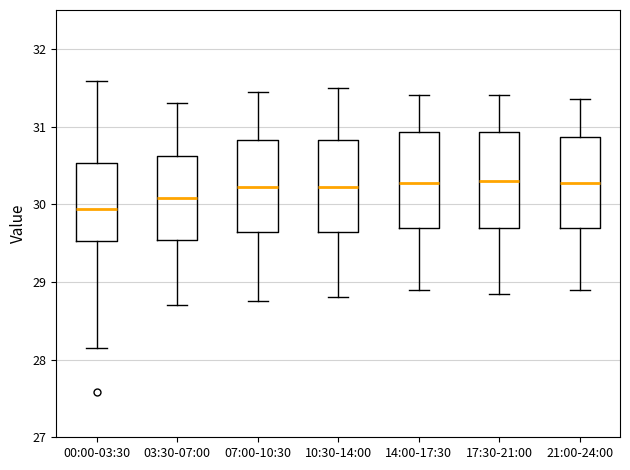

Reading left to right, read every box against the y-axis: the position of its median line, the range the box covers, and the ends of its whiskers. The values are not printed on the chart, so give them approximately, as read against the axis.

00:00-03:30: median 29.9, box 29.5 to 30.5, whiskers 28.2 to 31.6
03:30-07:00: median 30.1, box 29.5 to 30.6, whiskers 28.7 to 31.3
07:00-10:30: median 30.2, box 29.6 to 30.8, whiskers 28.8 to 31.5
10:30-14:00: median 30.2, box 29.6 to 30.8, whiskers 28.8 to 31.5
14:00-17:30: median 30.3, box 29.7 to 30.9, whiskers 28.9 to 31.4
17:30-21:00: median 30.3, box 29.7 to 30.9, whiskers 28.9 to 31.4
21:00-24:00: median 30.3, box 29.7 to 30.9, whiskers 28.9 to 31.4